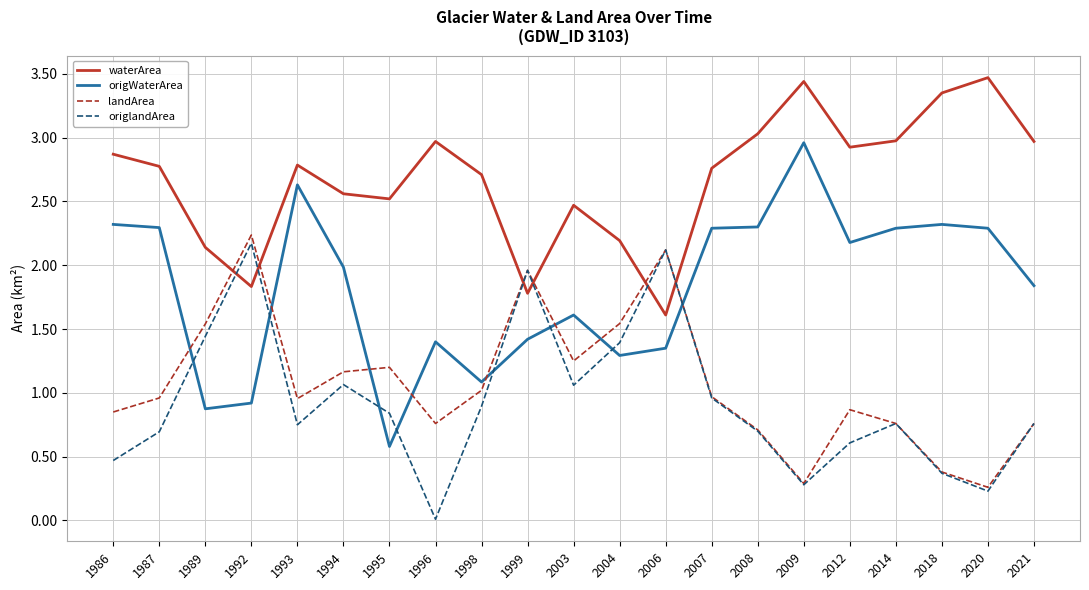

How many lines are shown in the chart?

4